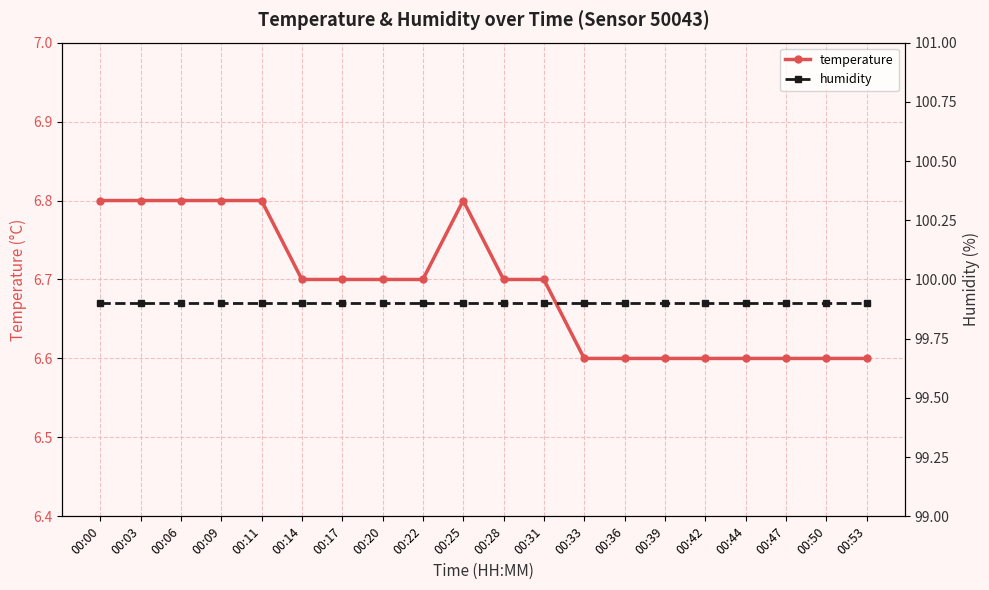

True or false: temperature and humidity intersect in this chart.

False